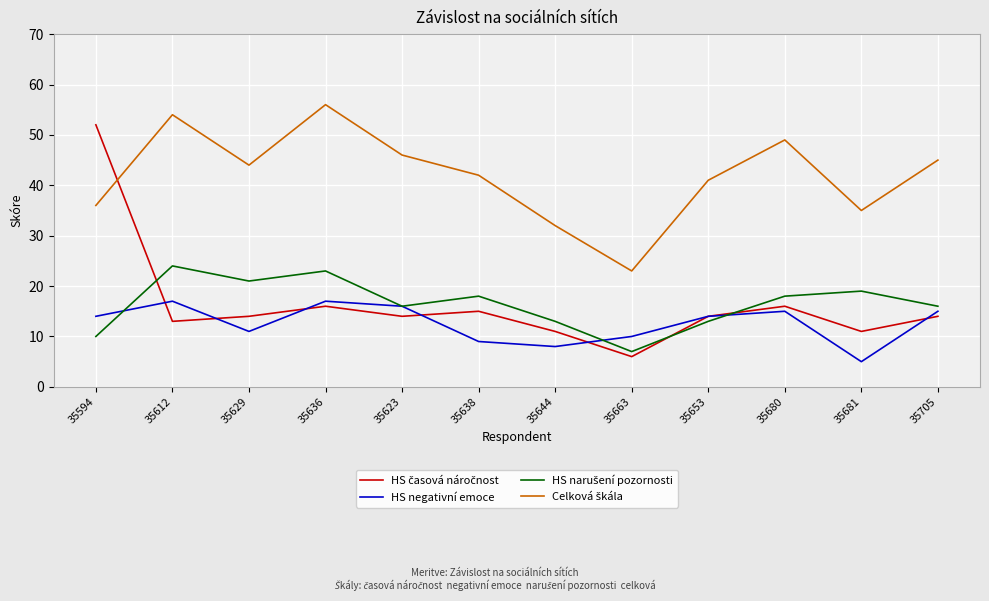

What is the difference between the highest and lowest values at 35594?

42